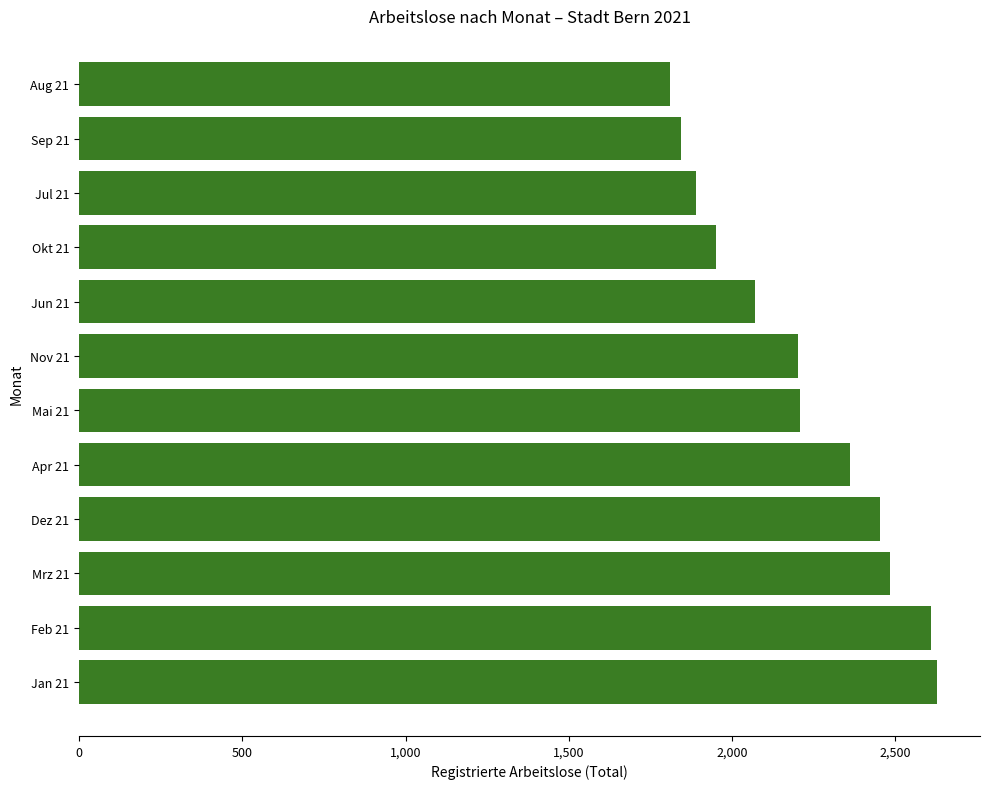

Approximately how many times larger is the value at Feb 21 compared to Sep 21?

1.4